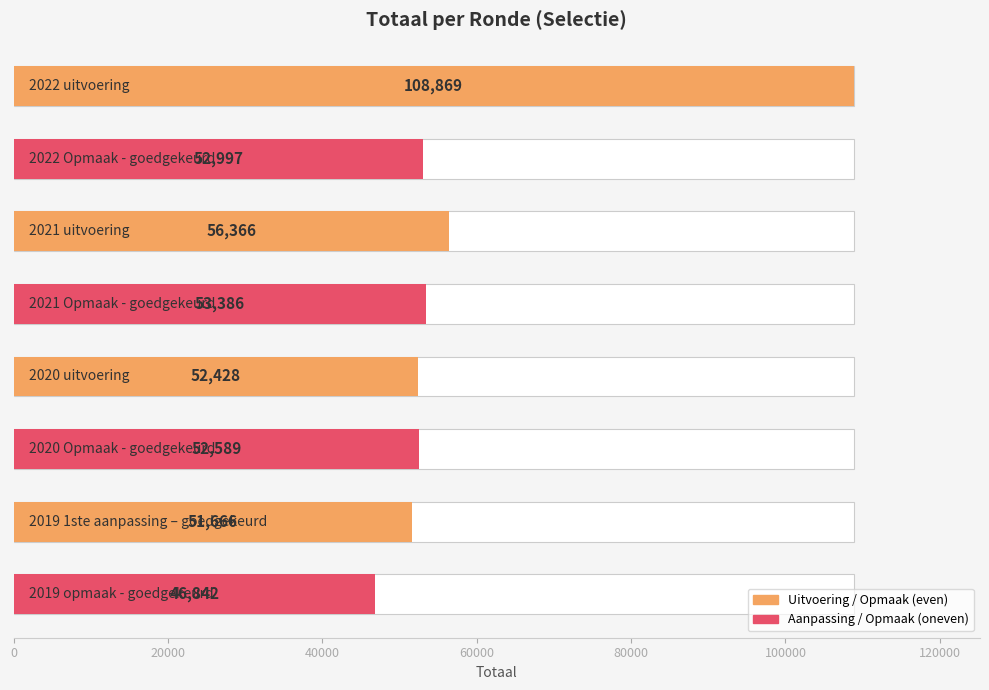

What is the value of the 8th bar from the left?

46842